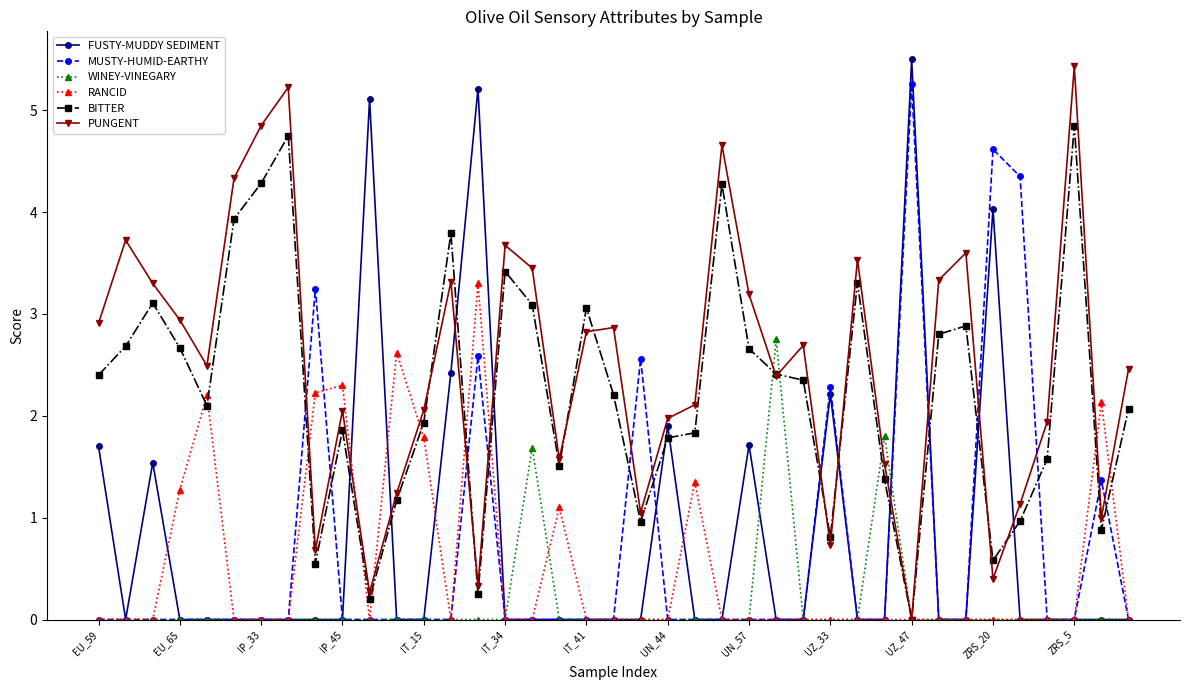

True or false: FUSTY-MUDDY SEDIMENT has more than 0 interior local peaks.

True